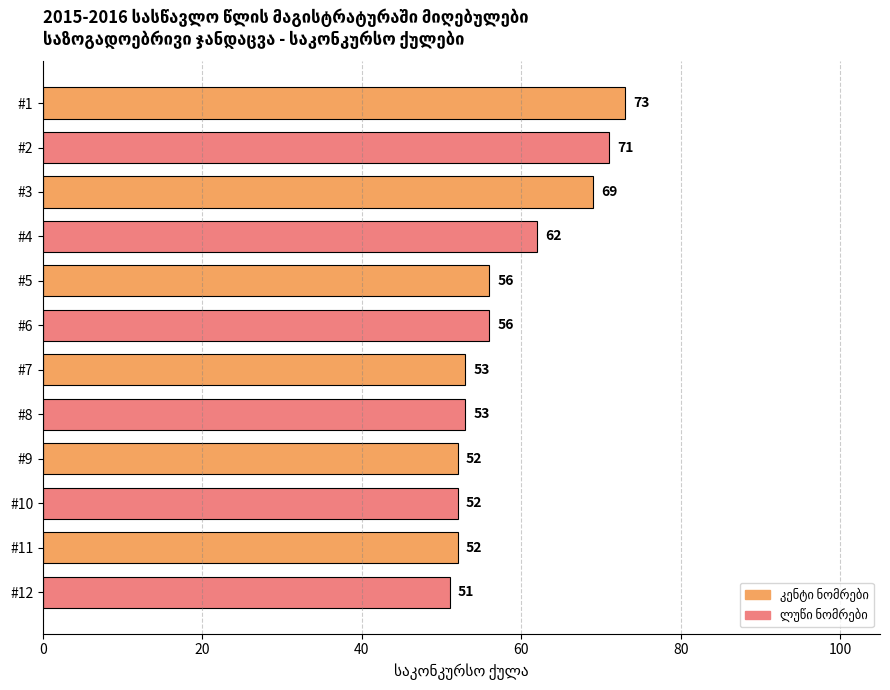

At which category does the chart reach its minimum across all series?

#12